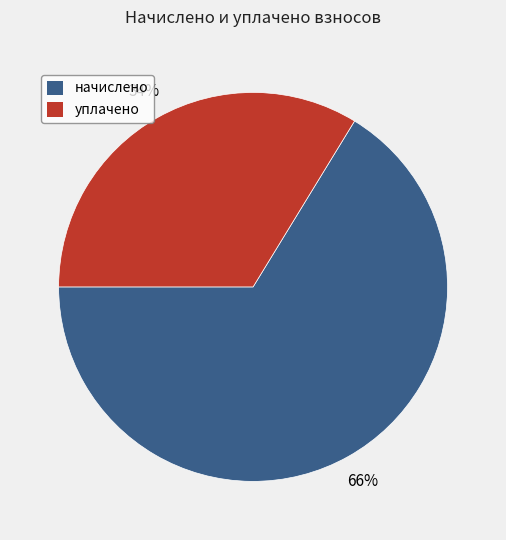

Count the number of slices in the pie.

2